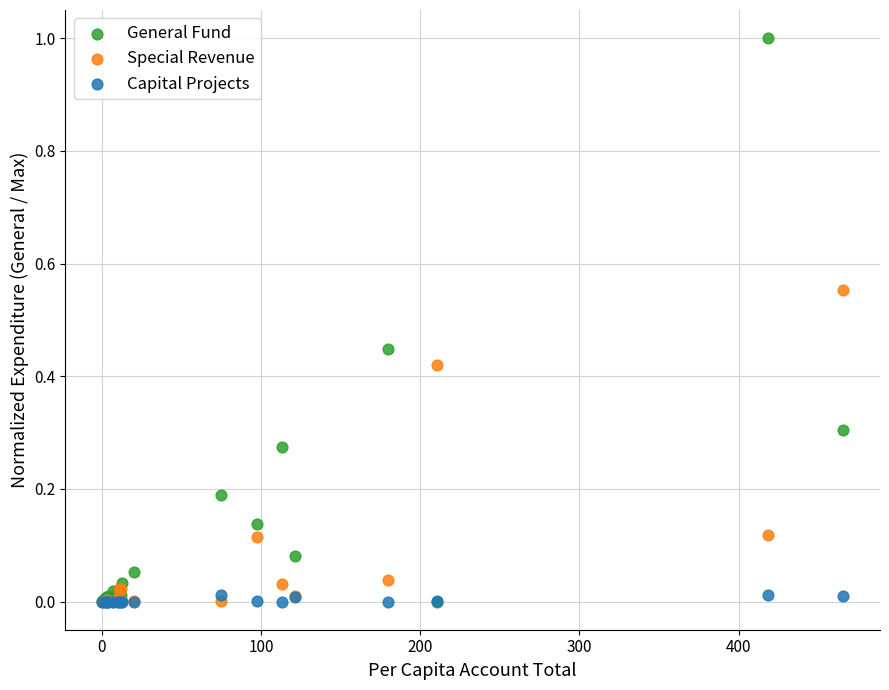

What are all the series names shown in the legend?

General Fund, Special Revenue, Capital Projects